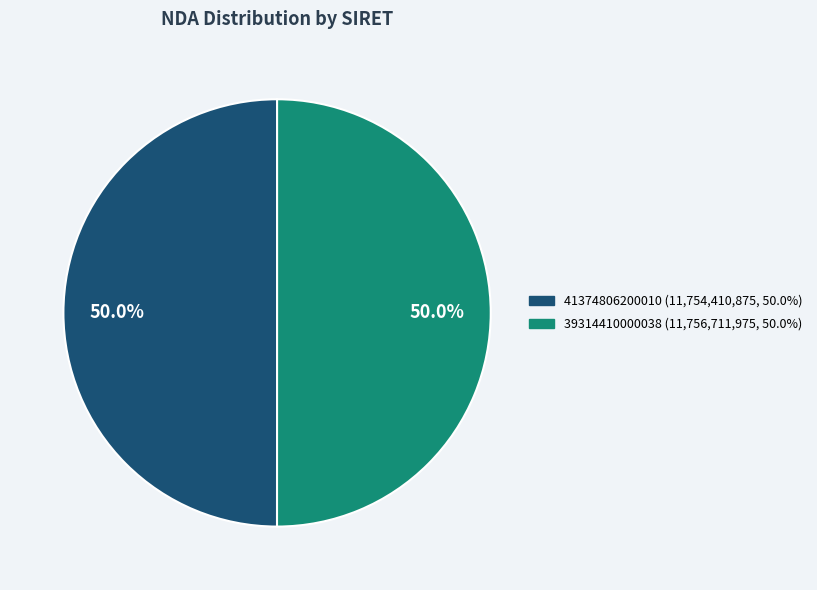

How much of the chart is everything except 39314410000038?

50.0%